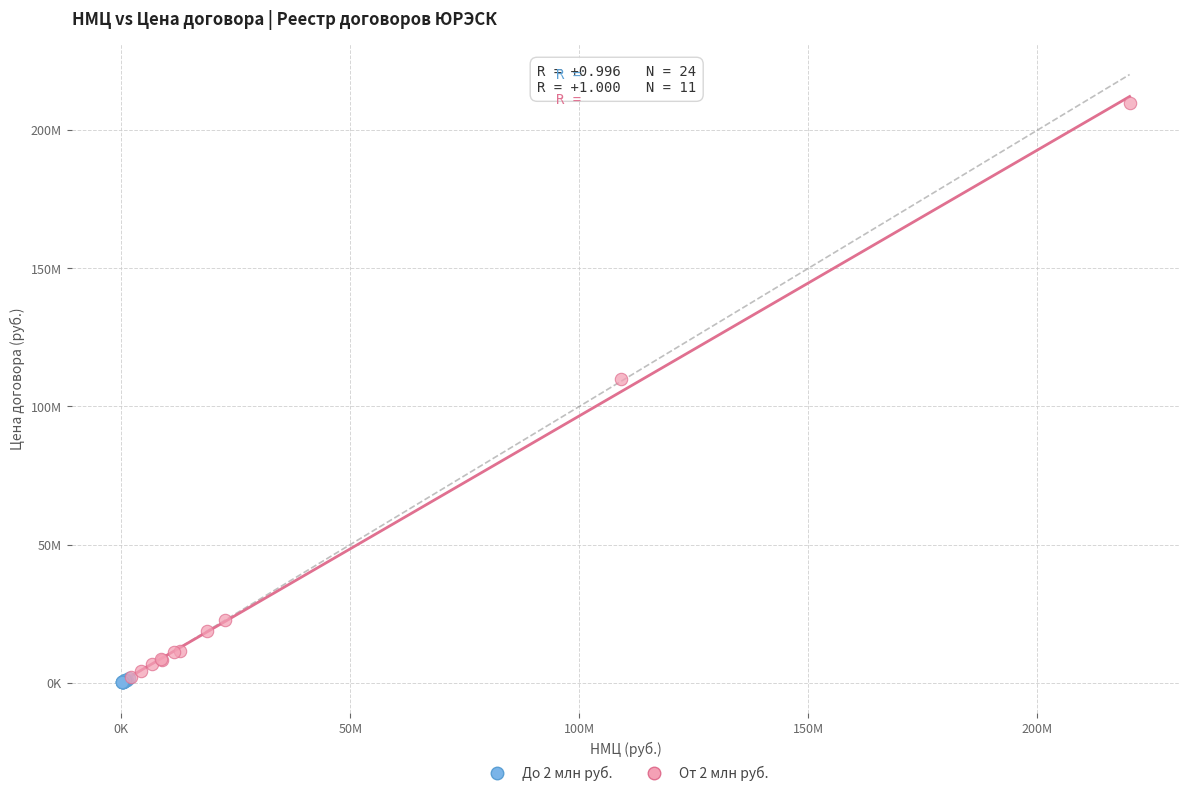

What are all the series names shown in the legend?

До 2 млн руб., От 2 млн руб.